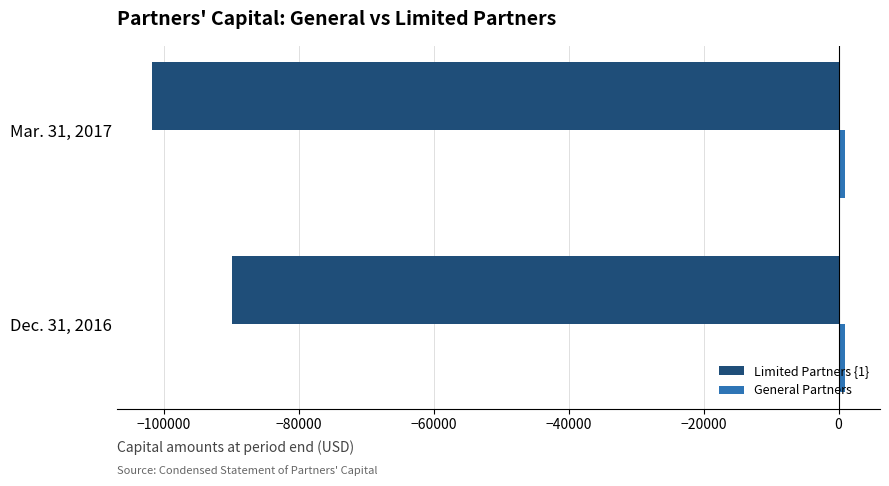

What is the maximum value shown in the chart?

1000